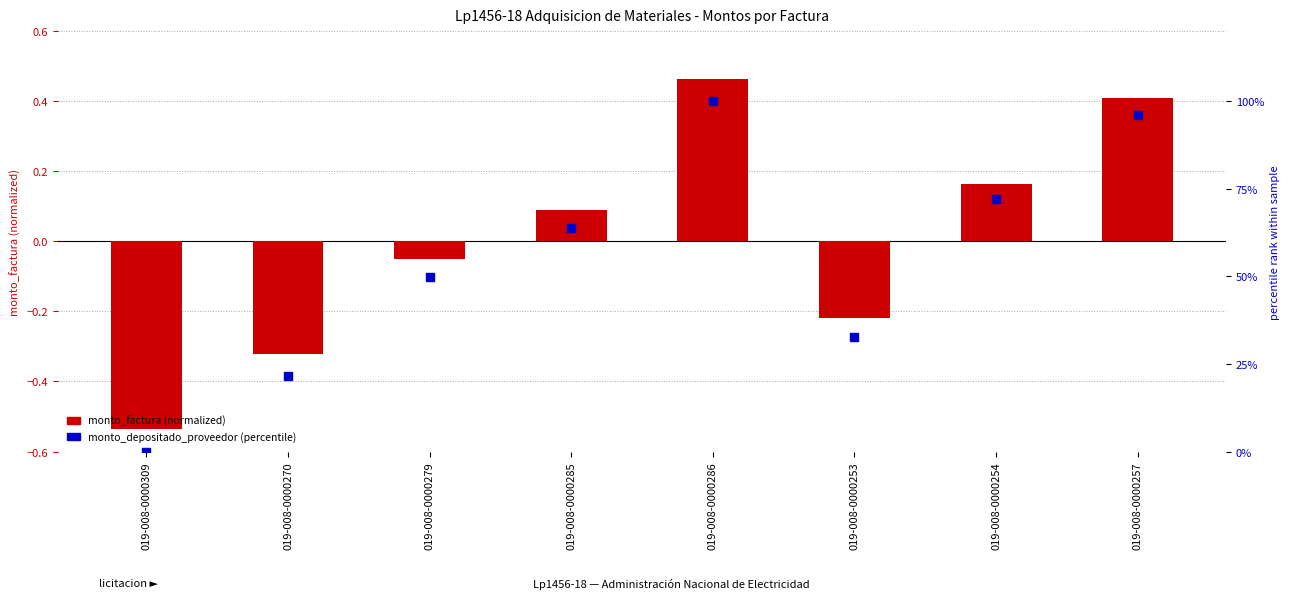

What are all the series names shown in the legend?

monto_factura (normalized), monto_depositado_proveedor (percentile)